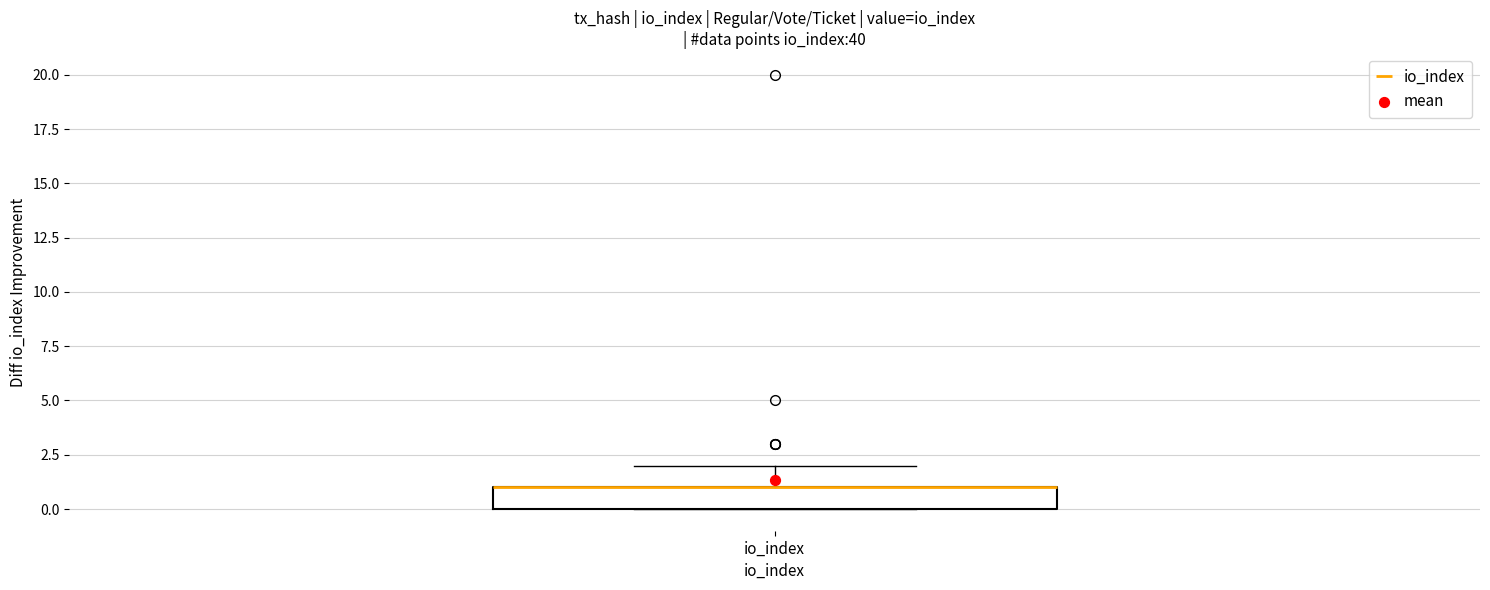

Read this box plot against the y-axis: the position of the median line, the range covered by the box, and the ends of both whiskers. The values are not printed on the chart, so give them approximately, as read against the axis.

median 1 (drawn on the box's upper edge), box 0 to 1, whiskers 0 to 2